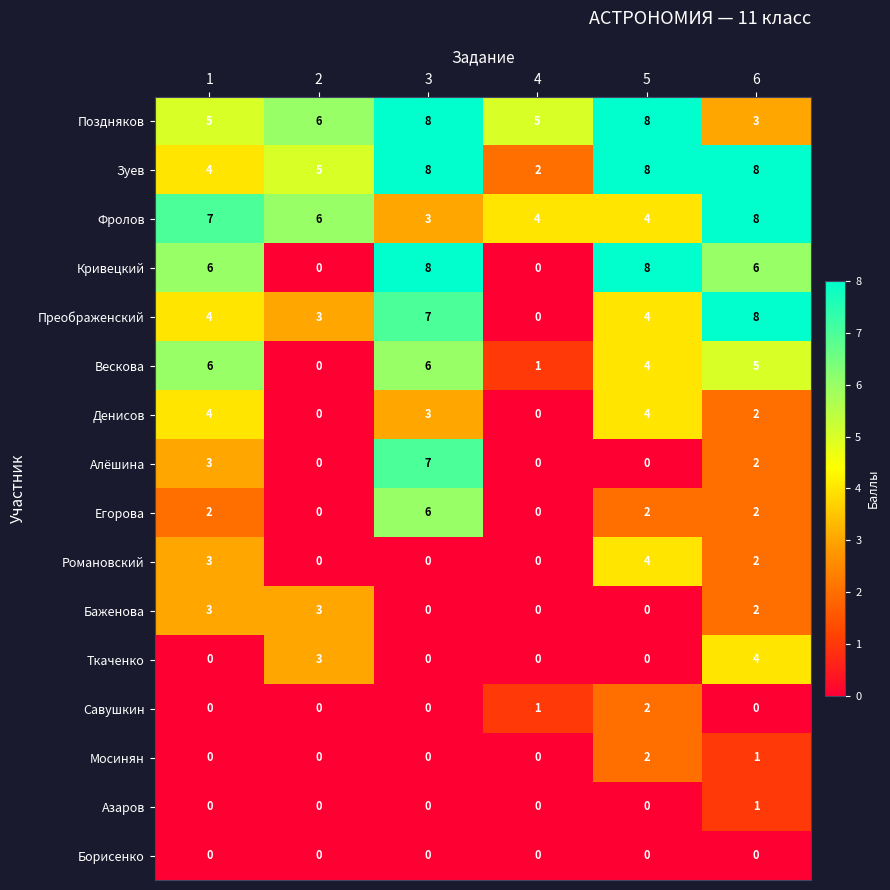

What is the sum of all Алёшина values?

12